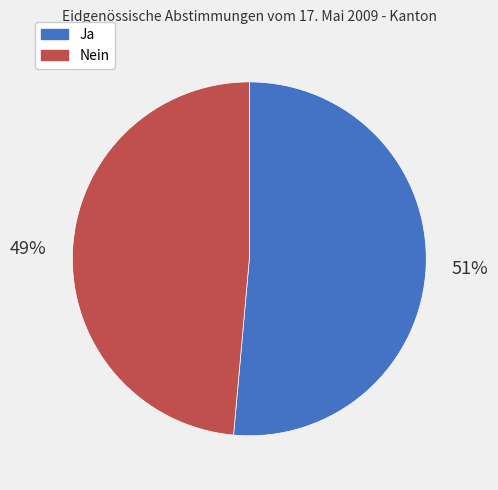

Which has a higher value, Ja or Nein?

Ja